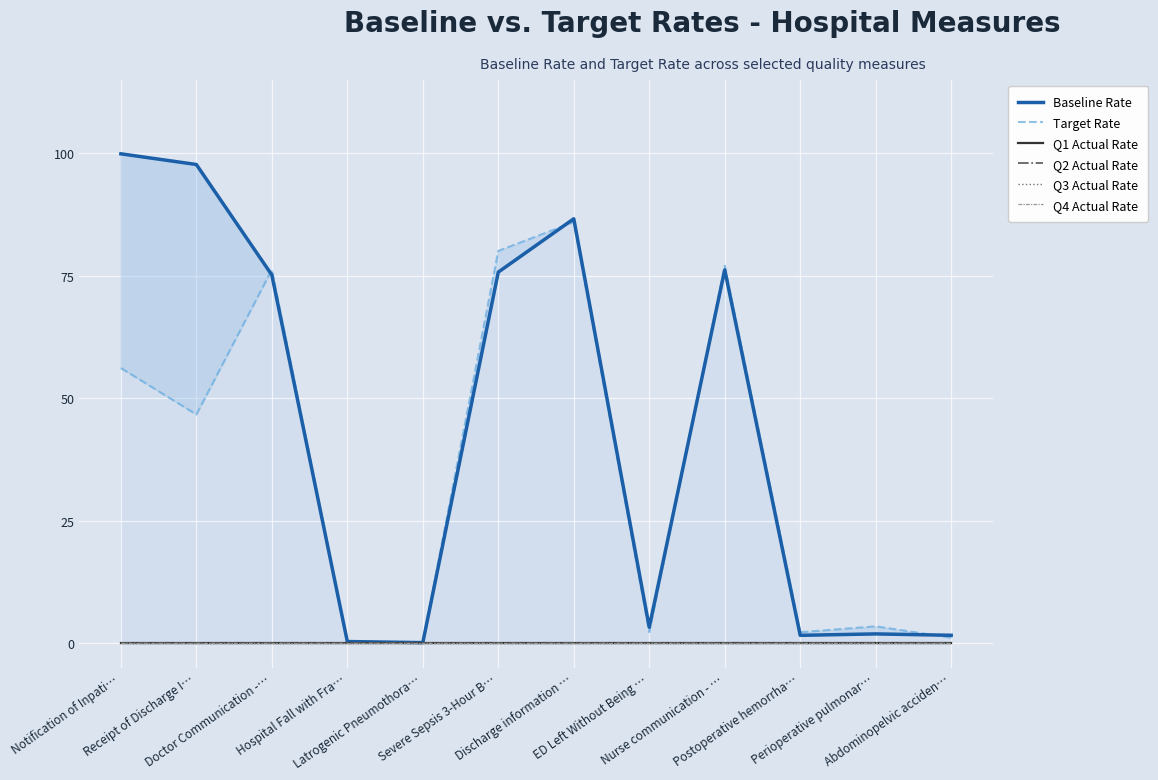

Which series has the largest total across all categories?

Baseline Rate